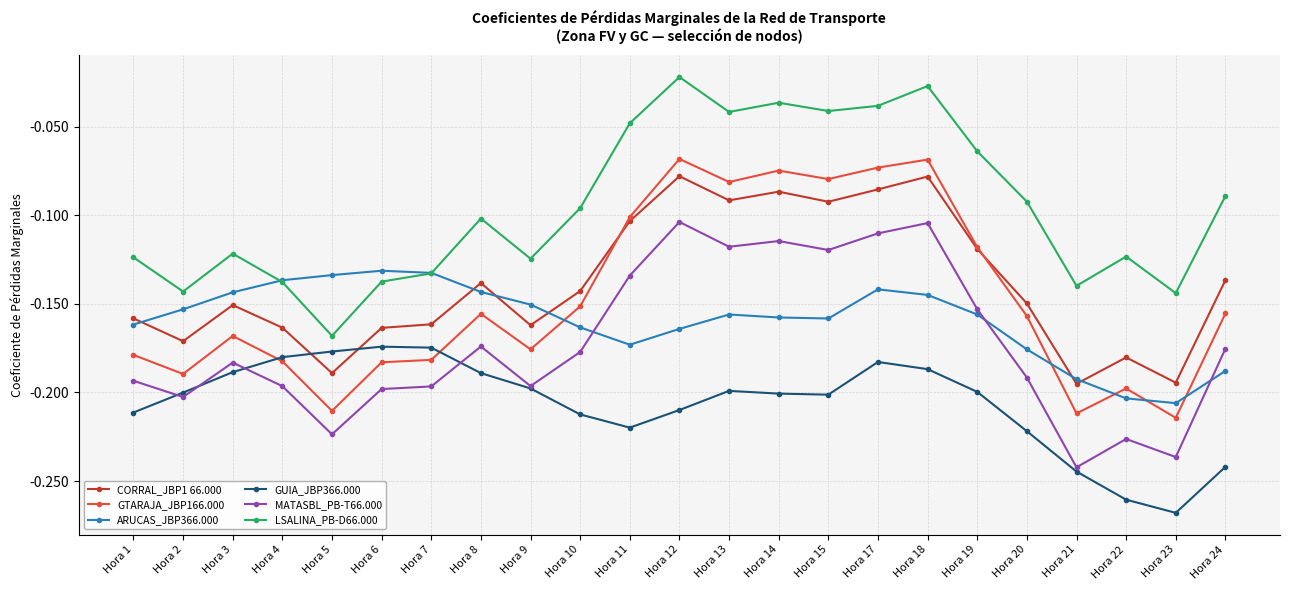

What is the difference between the maximum and second lowest values in the LSALINA_PB-D66.000 series?

0.1